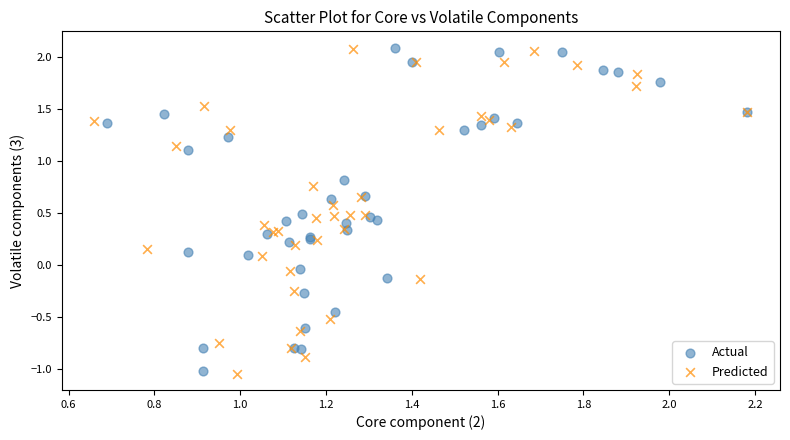

Which series has the largest Y range (max minus min)?

Predicted